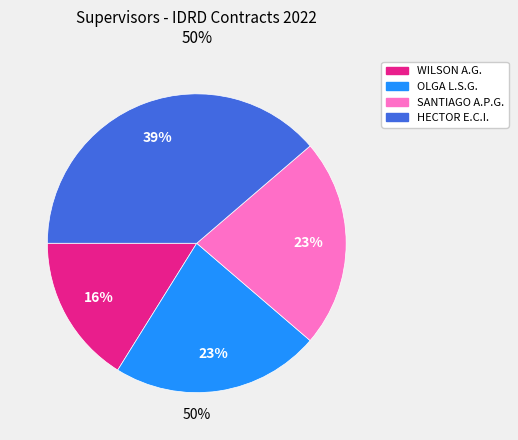

How many slices are in this pie chart?

4